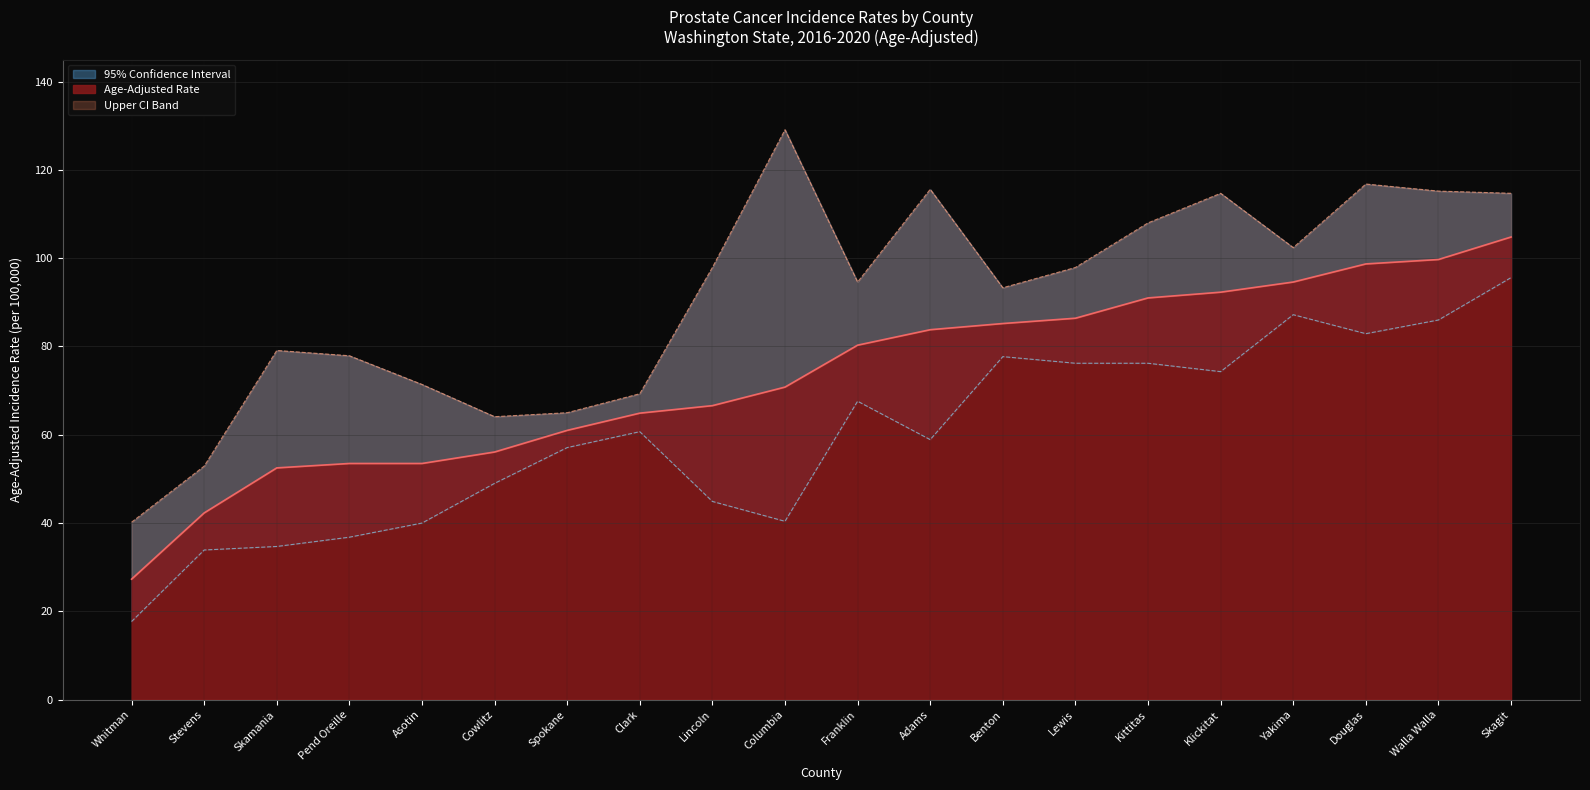

What is the sum of all Upper 95% CI values?

1820.1